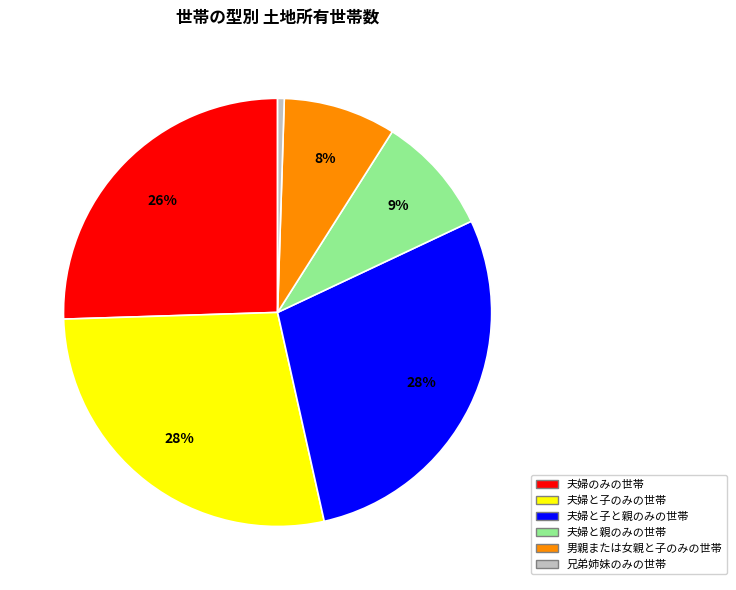

Is there a majority slice in this chart?

No